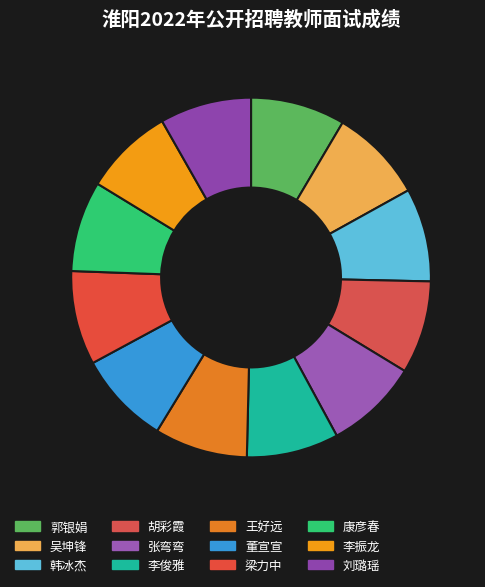

How many slices are in this pie chart?

12